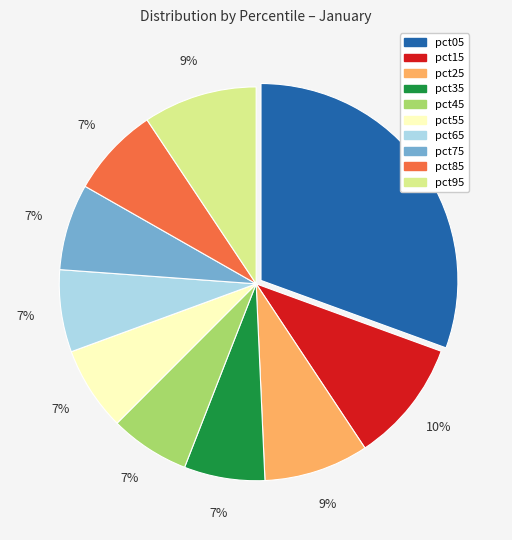

Do pct45 and pct25 together represent more than half of the pie?

No